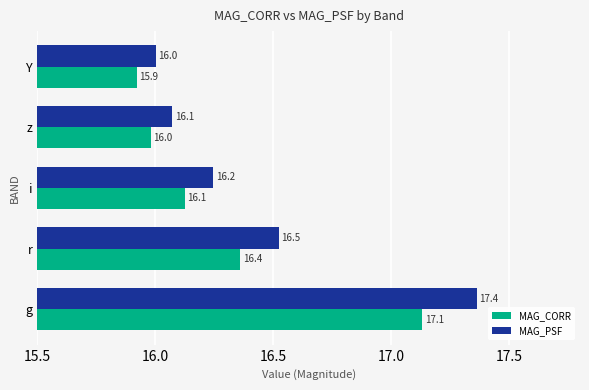

At which label is MAG_PSF closest to 16?

Y